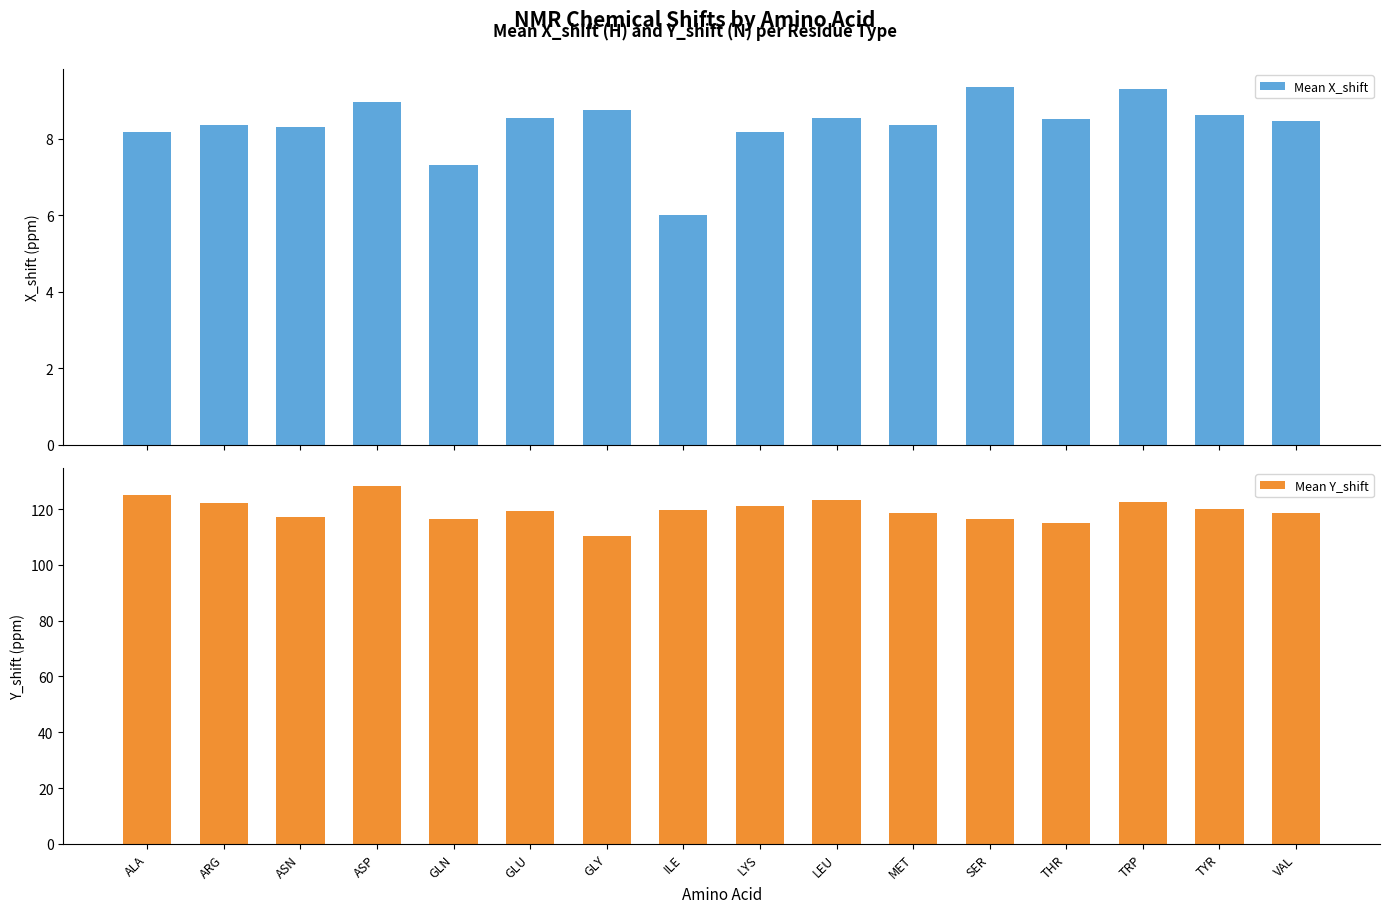

List the series in order of their peak value, highest first.

Mean Y_shift, Mean X_shift